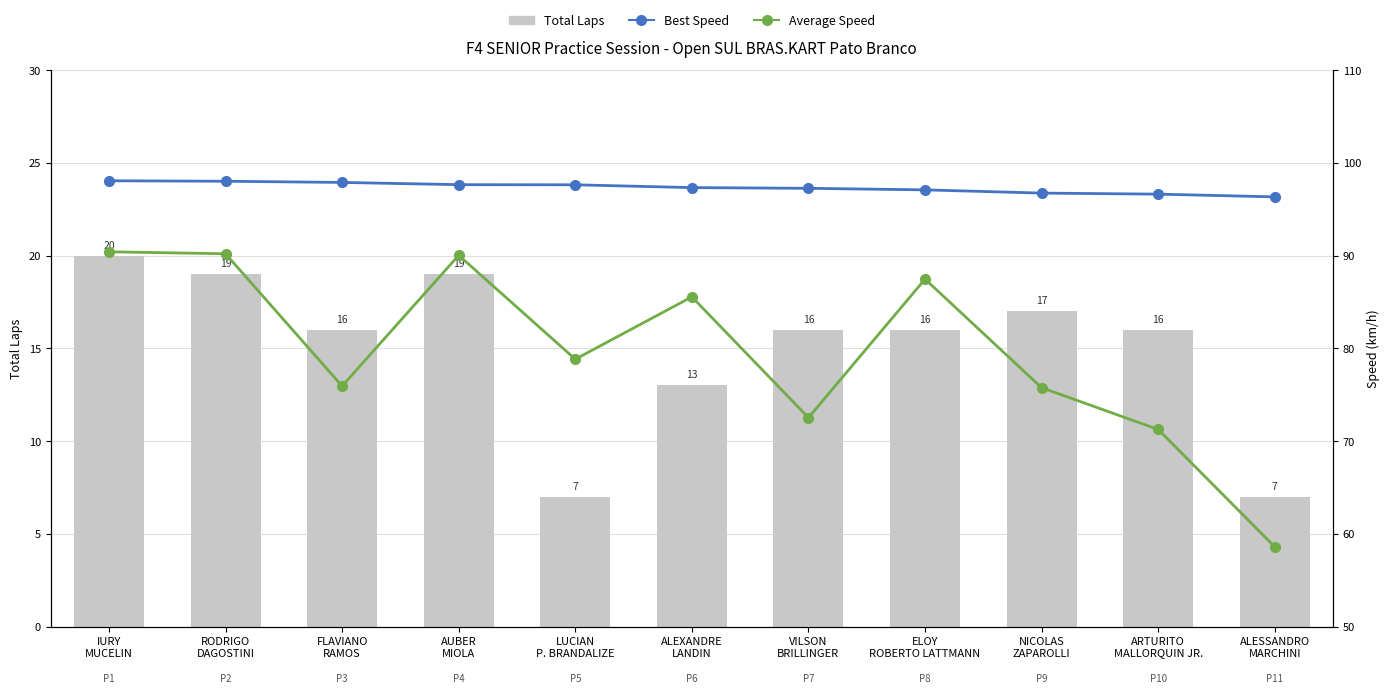

Which has a higher value, NICOLAS
ZAPAROLLI or ELOY
ROBERTO LATTMANN?

NICOLAS
ZAPAROLLI